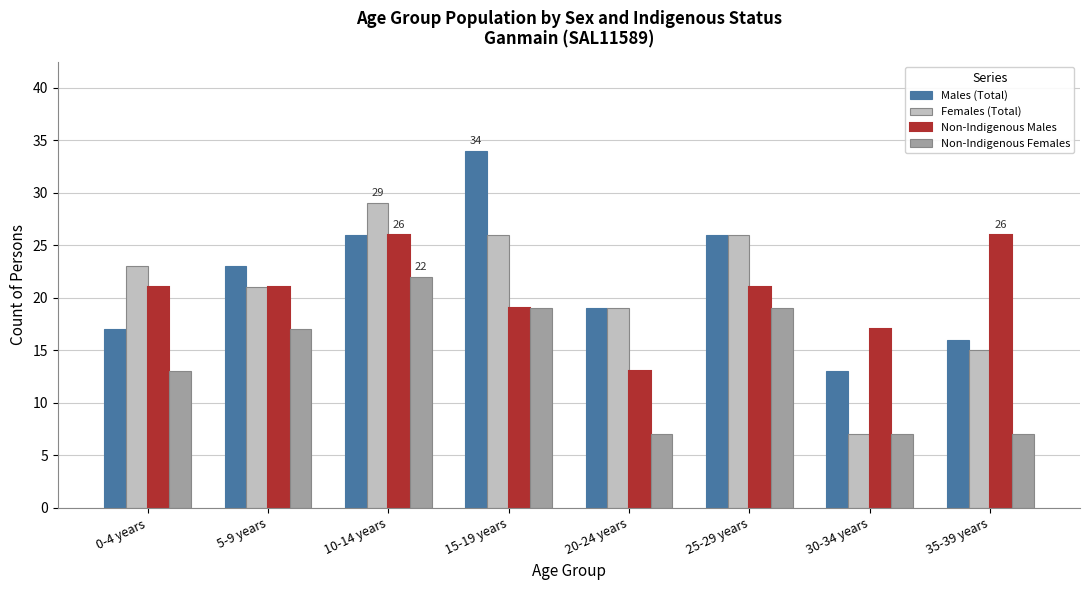

What is the label of the 1st bar from the left?

0-4 years